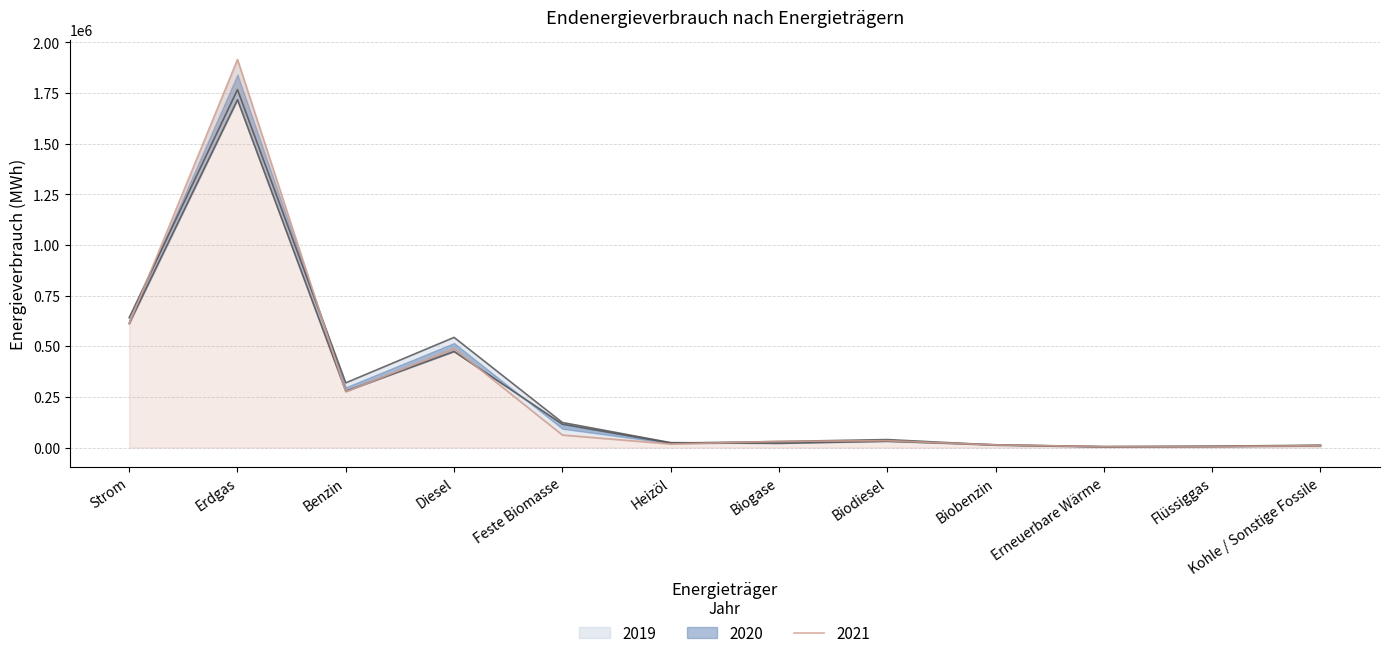

Reading left to right, transcribe all the data shown in this chart.

2019: Strom=640986.1	Erdgas=1767110.3	Benzin=319622.0	Diesel=543926.0	Feste Biomasse=123770.8	Heizöl=24258.2	Biogase=20589.1	Biodiesel=31044.6	Biobenzin=13782.9	Erneuerbare Wärme=4266.1	Flüssiggas=6663.3	Kohle / Sonstige Fossile=11747.5
2020: Strom=612968.9	Erdgas=1717109.1	Benzin=278617.0	Diesel=474279.0	Feste Biomasse=115658.1	Heizöl=22048.9	Biogase=29824.8	Biodiesel=39397.4	Biobenzin=12718.4	Erneuerbare Wärme=4401.4	Flüssiggas=5359.9	Kohle / Sonstige Fossile=9474.5
2021: Strom=611662.0	Erdgas=1916270.0	Benzin=275542.0	Diesel=488382.0	Feste Biomasse=62014.0	Heizöl=17577.0	Biogase=30623.0	Biodiesel=33931.0	Biobenzin=13108.0	Erneuerbare Wärme=4503.0	Flüssiggas=4990.0	Kohle / Sonstige Fossile=9474.0